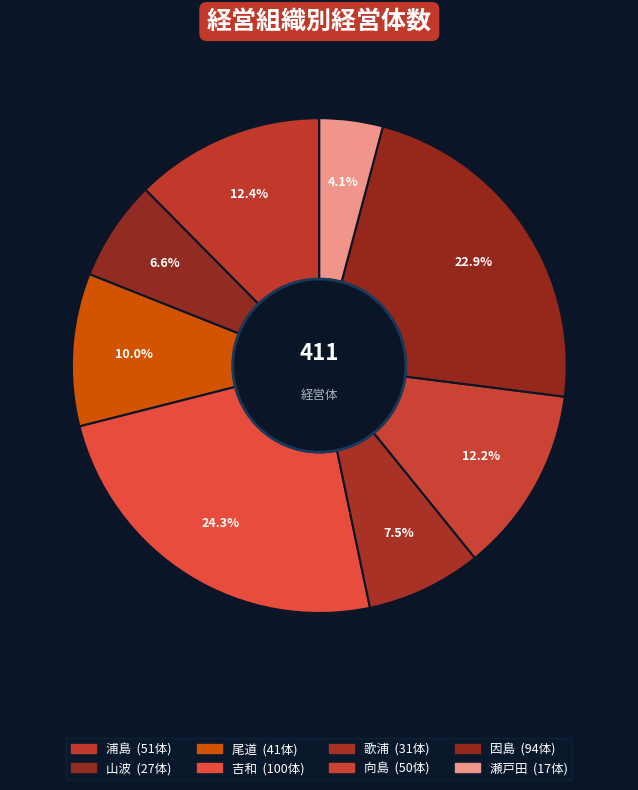

What percentage is the 向島 slice, to the nearest percent?

12%